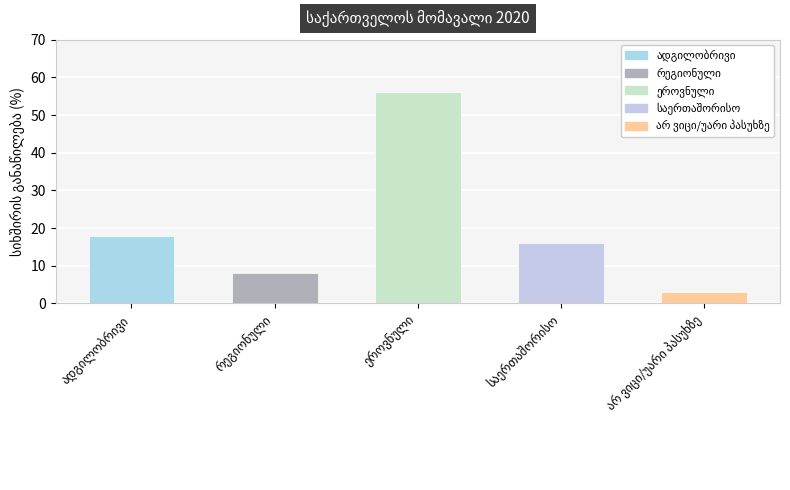

What is the greatest value displayed?

56